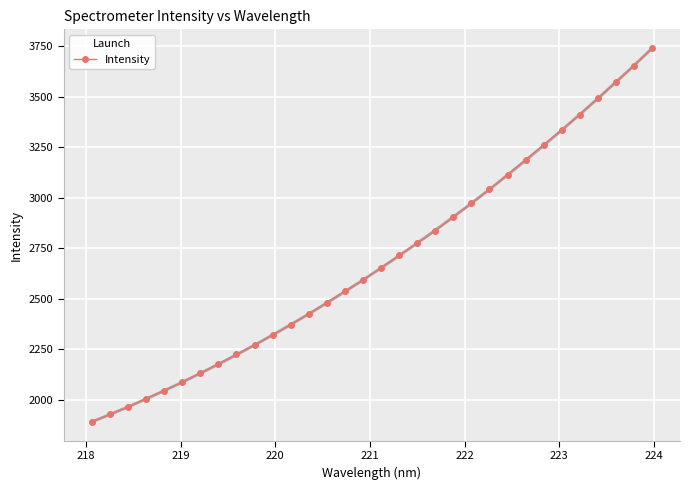

What is the value of the Intensity point at the 10th from the left?

2271.1